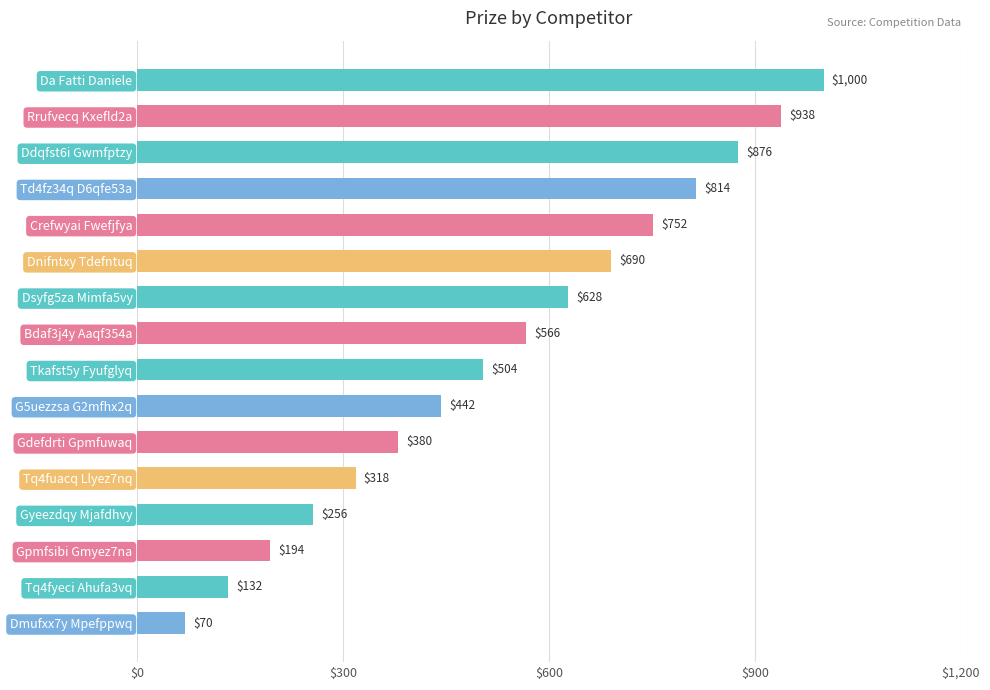

What is the difference between the second highest and minimum values?

868